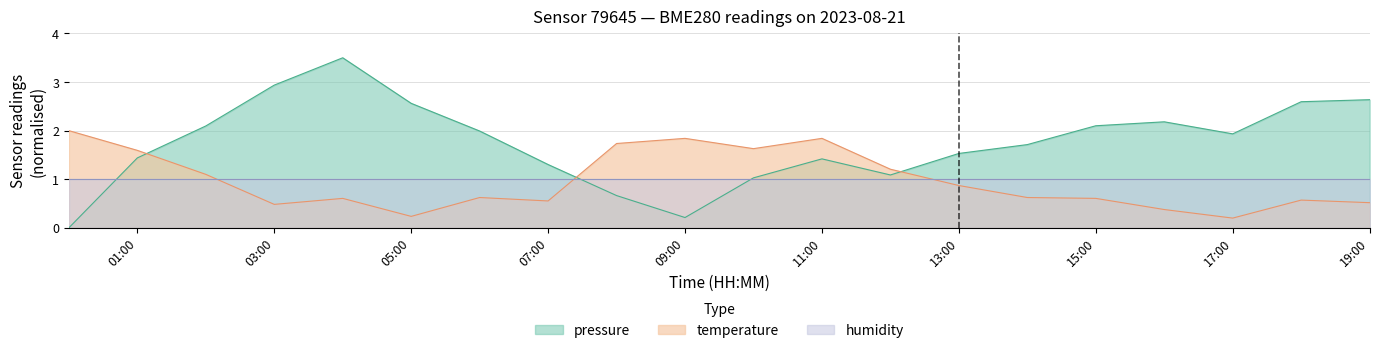

What is the spread (max minus min) of values at 06:00?

1.4